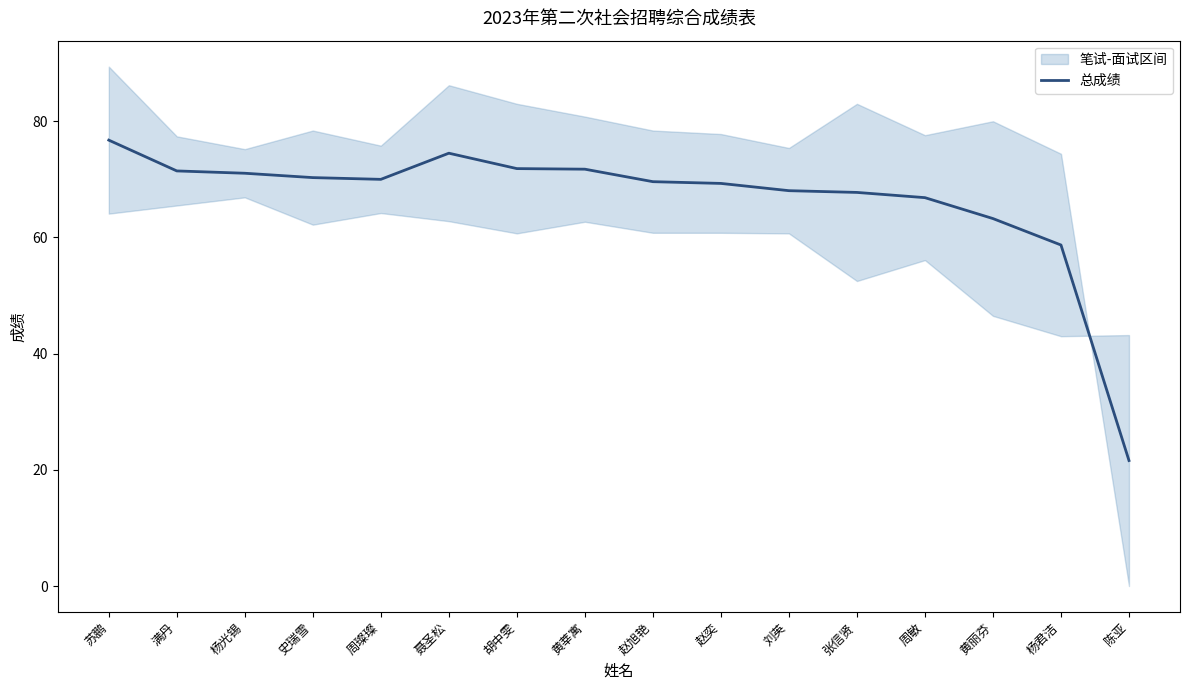

Rank the categories by value from highest to lowest.

苏鹏, 聂圣松, 胡中雯, 黄莘寓, 满丹, 杨光锡, 史瑞雪, 周璨璨, 赵旭艳, 赵奕, 刘英, 张信贤, 周敏, 黄丽芬, 杨君洁, 陈亚